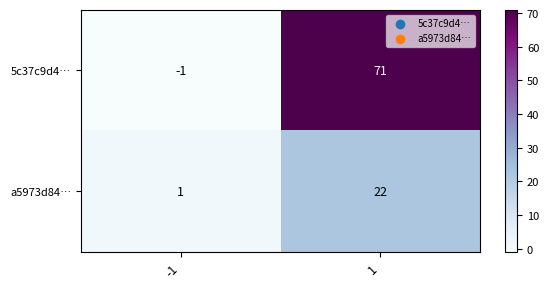

How many series are shown in this chart?

2